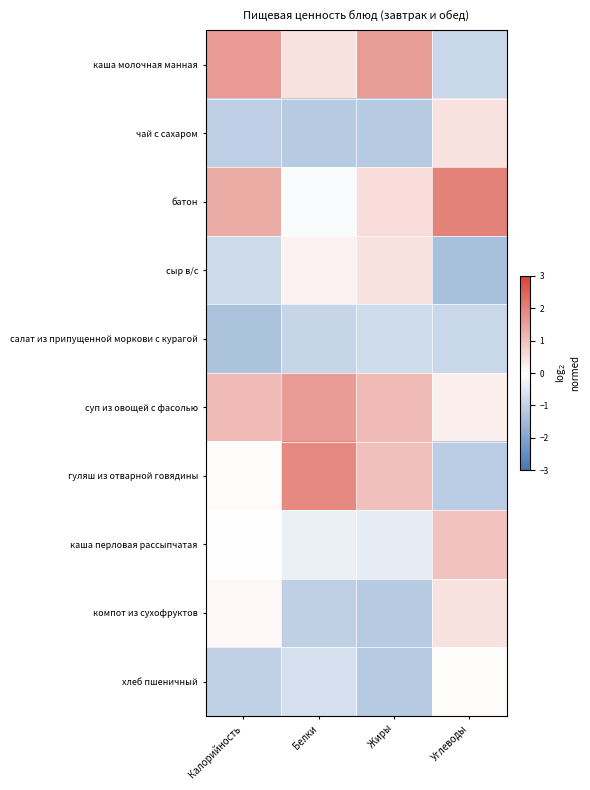

Reading right to left, transcribe all the data shown in this chart.

каша молочная манная: Углеводы=-0.9	Жиры=1.6	Белки=0.5	Калорийность=1.6
чай с сахаром: Углеводы=0.5	Жиры=-1.2	Белки=-1.2	Калорийность=-1.0
батон: Углеводы=2.0	Жиры=0.6	Белки=-0.1	Калорийность=1.3
сыр в/с: Углеводы=-1.4	Жиры=0.5	Белки=0.2	Калорийность=-0.8
салат из припущенной моркови с курагой: Углеводы=-0.9	Жиры=-0.8	Белки=-0.9	Калорийность=-1.3
суп из овощей с фасолью: Углеводы=0.2	Жиры=1.1	Белки=1.6	Калорийность=1.1
гуляш из отварной говядины: Углеводы=-1.1	Жиры=1.0	Белки=1.9	Калорийность=0.1
каша перловая рассыпчатая: Углеводы=1.0	Жиры=-0.4	Белки=-0.3	Калорийность=0.0
компот из сухофруктов: Углеводы=0.5	Жиры=-1.2	Белки=-1.0	Калорийность=0.1
хлеб пшеничный: Углеводы=0.1	Жиры=-1.2	Белки=-0.7	Калорийность=-1.0